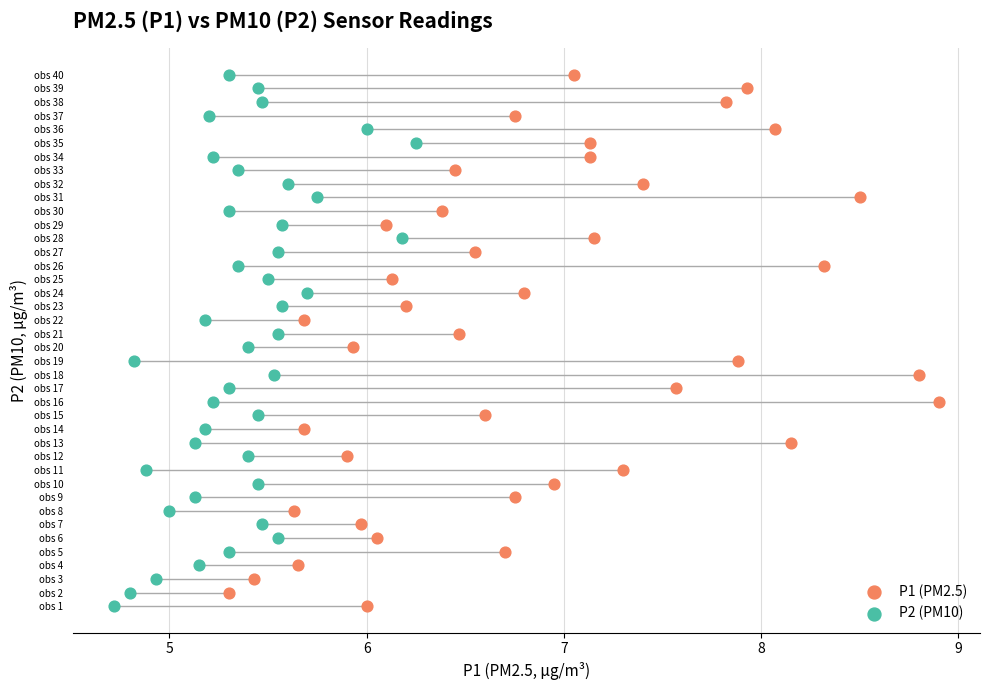

What are all the series names shown in the legend?

P1 (PM2.5), P2 (PM10)